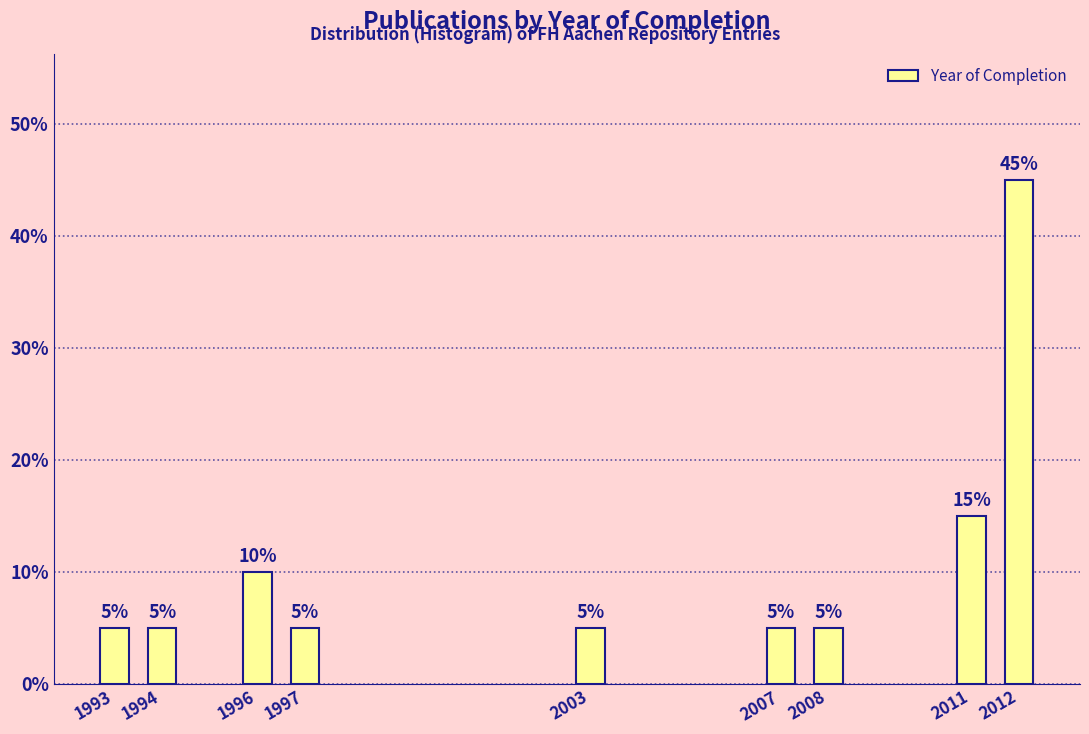

Reading right to left, extract all data points from this chart.

45	15	5	5	5	5	10	5	5